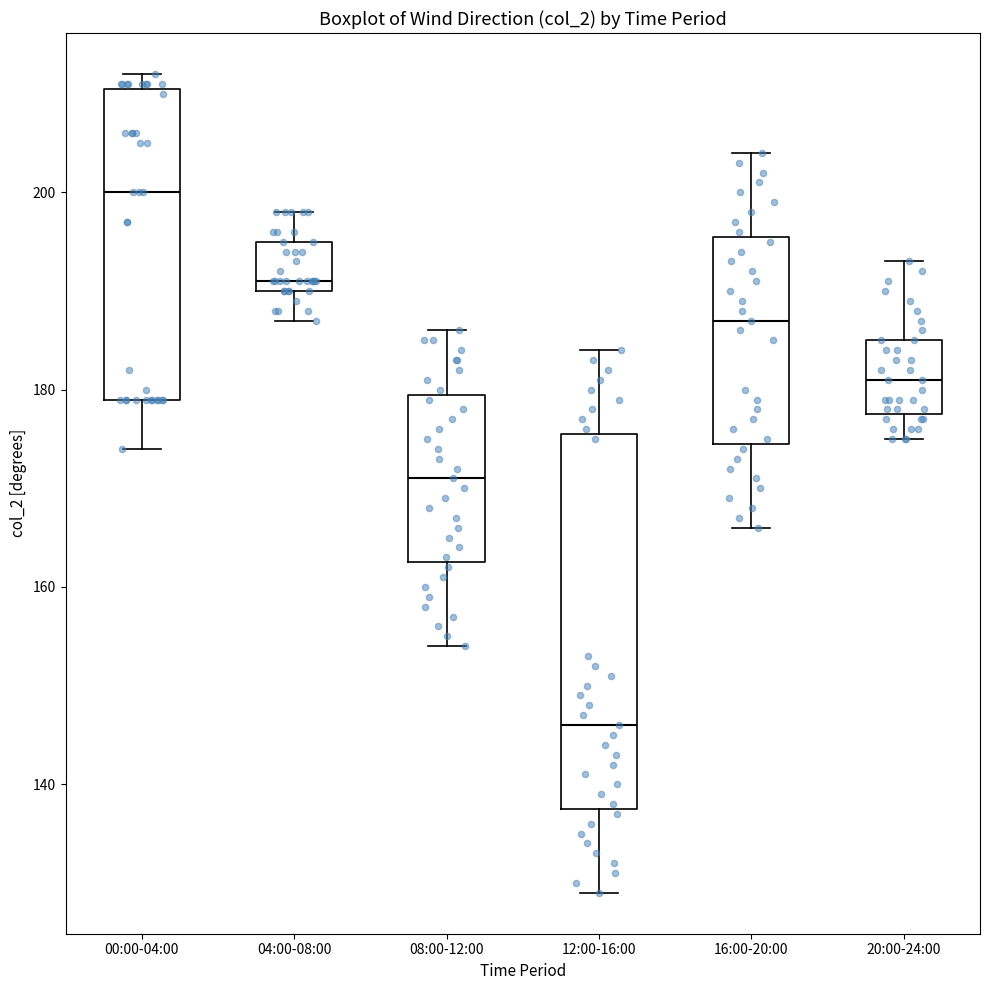

Reading left to right, read every box against the y-axis: the position of its median line, the range the box covers, and the ends of its whiskers. The values are not printed on the chart, so give them approximately, as read against the axis.

00:00-04:00: median 200, box 180 to 210, whiskers 174 to 212
04:00-08:00: median 192, box 190 to 196, whiskers 188 to 198
08:00-12:00: median 172, box 162 to 180, whiskers 154 to 186
12:00-16:00: median 146, box 138 to 176, whiskers 130 to 184
16:00-20:00: median 188, box 174 to 196, whiskers 166 to 204
20:00-24:00: median 182, box 178 to 186, whiskers 176 to 194